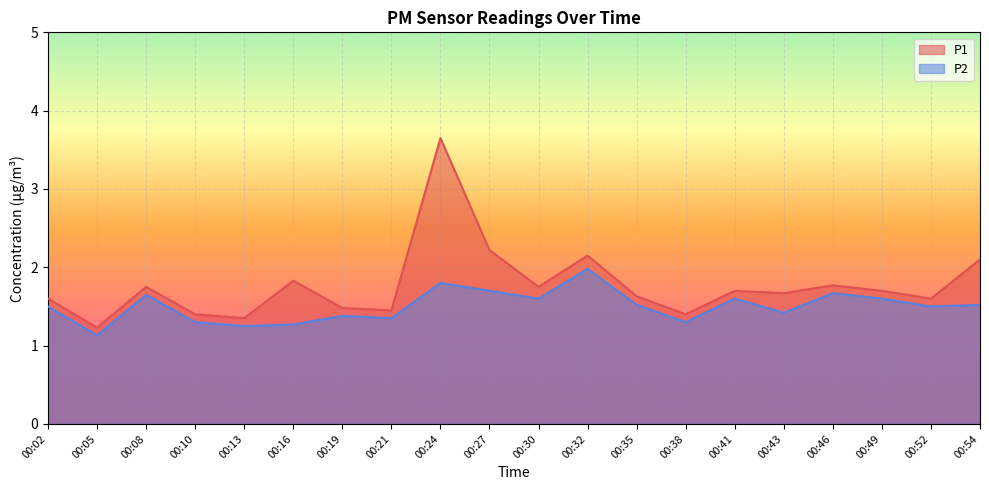

In P2, how many points are higher than both neighbors (excluding endpoints)?

6